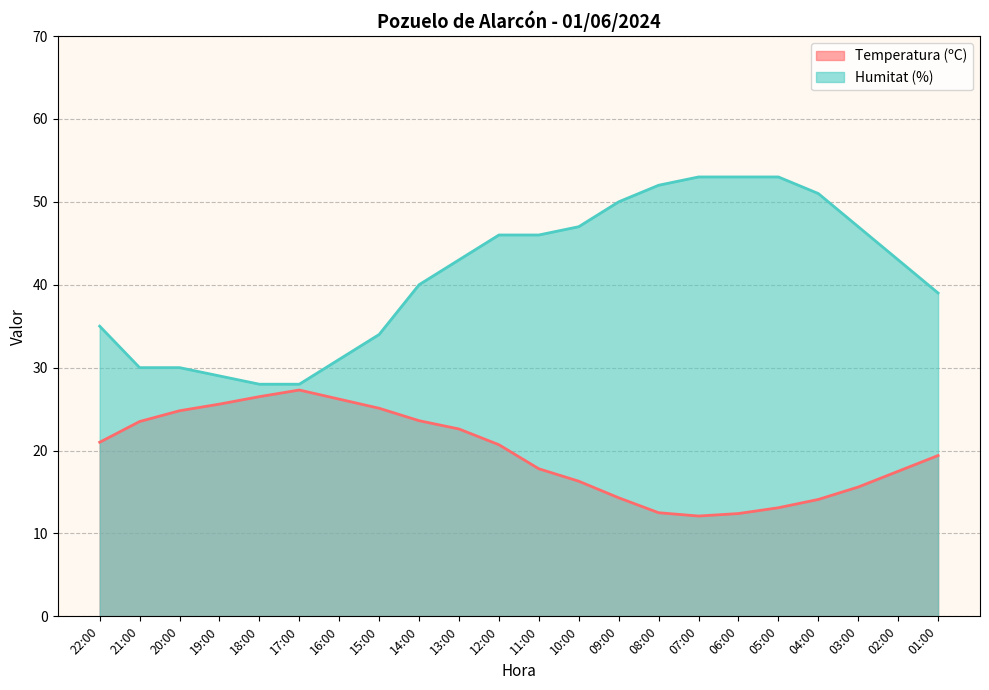

Reading right to left, transcribe all the data shown in this chart.

Temperatura (ºC): 19.4	17.5	15.6	14.1	13.1	12.4	12.1	12.5	14.3	16.3	17.8	20.7	22.6	23.6	25.1	26.2	27.3	26.5	25.6	24.8	23.5	21.0
Humitat (%): 39.0	43.0	47.0	51.0	53.0	53.0	53.0	52.0	50.0	47.0	46.0	46.0	43.0	40.0	34.0	31.0	28.0	28.0	29.0	30.0	30.0	35.0